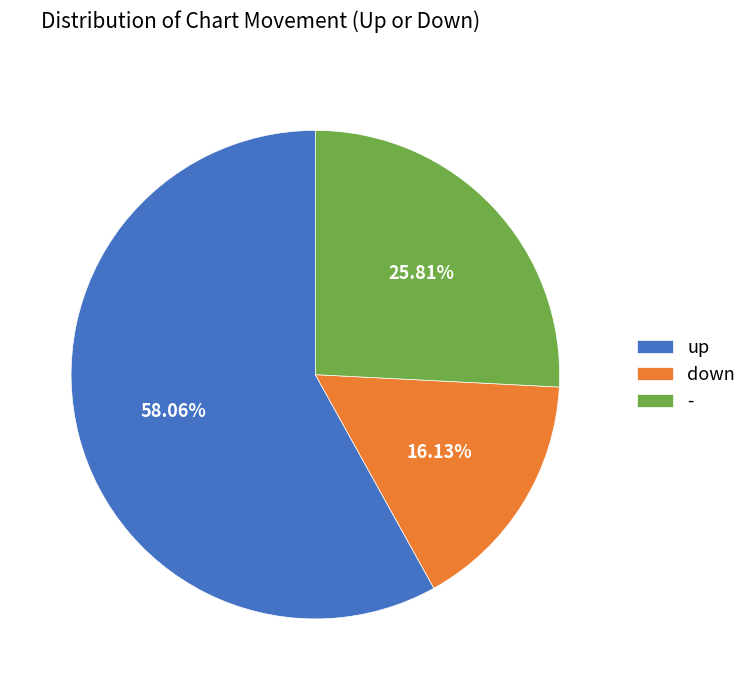

Which category has the smallest portion of the pie?

down